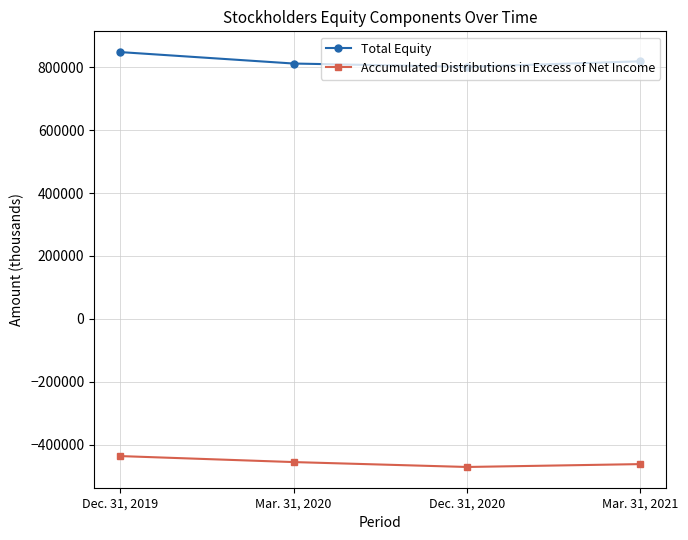

What is the difference between the maximum and minimum values in the Total Equity series?

46886